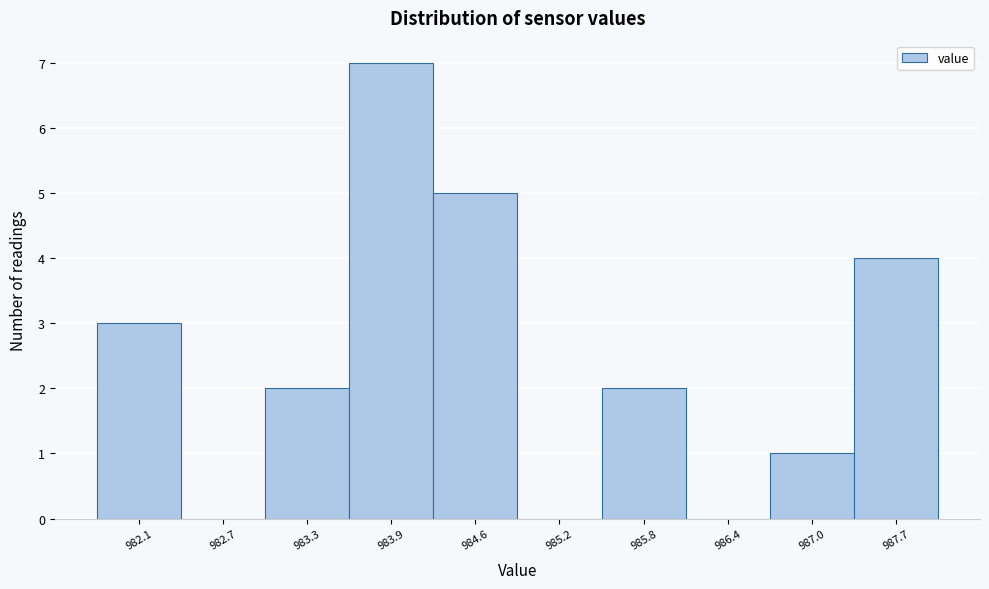

Reading left to right, transcribe this chart: for each bar, give the range it covers on the x-axis and its height. Neither the bar edges nor the heights are printed on the chart, so give them approximately, as read against the axes.

981.8 to 982.4: 3
982.4 to 983.0: 0
983.0 to 983.6: 2
983.6 to 984.3: 7
984.3 to 984.9: 5
984.9 to 985.5: 0
985.5 to 986.1: 2
986.1 to 986.7: 0
986.7 to 987.3: 1
987.3 to 988.0: 4